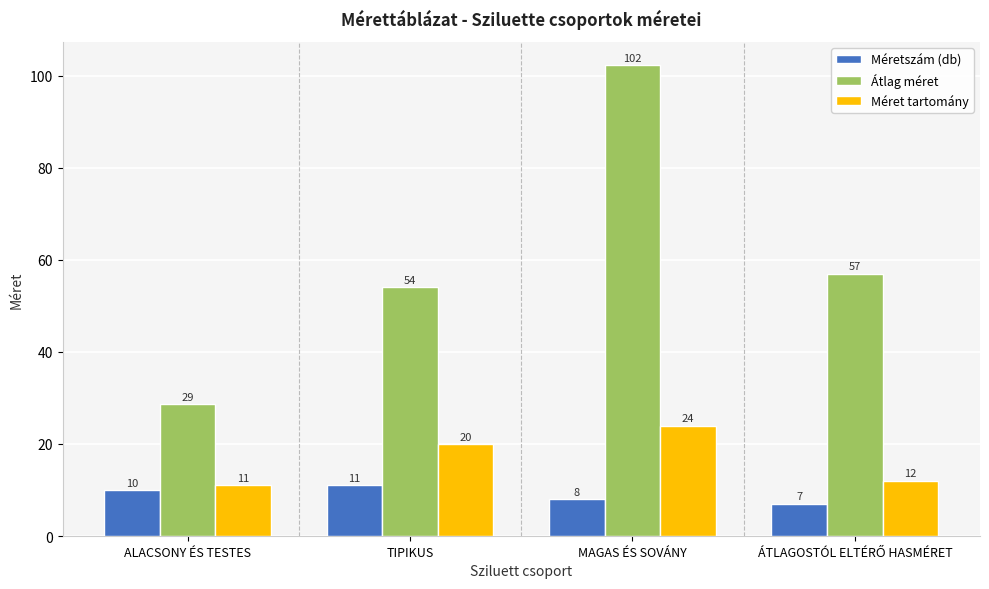

At how many categories does at least one series exceed 50?

3